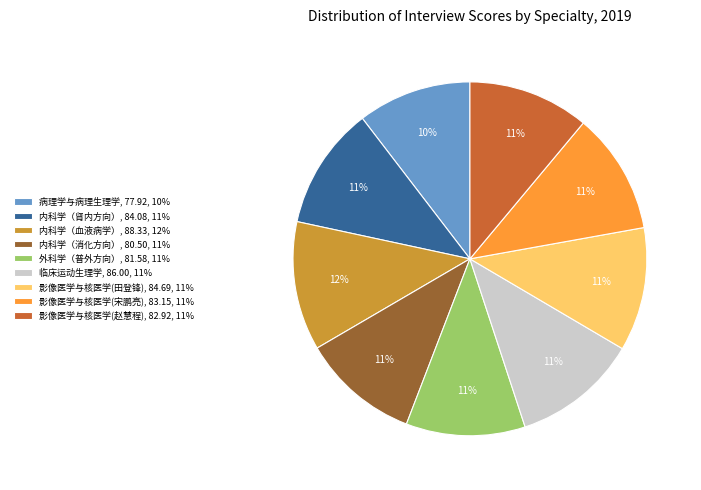

To the nearest percent, what is the average slice percentage?

11%